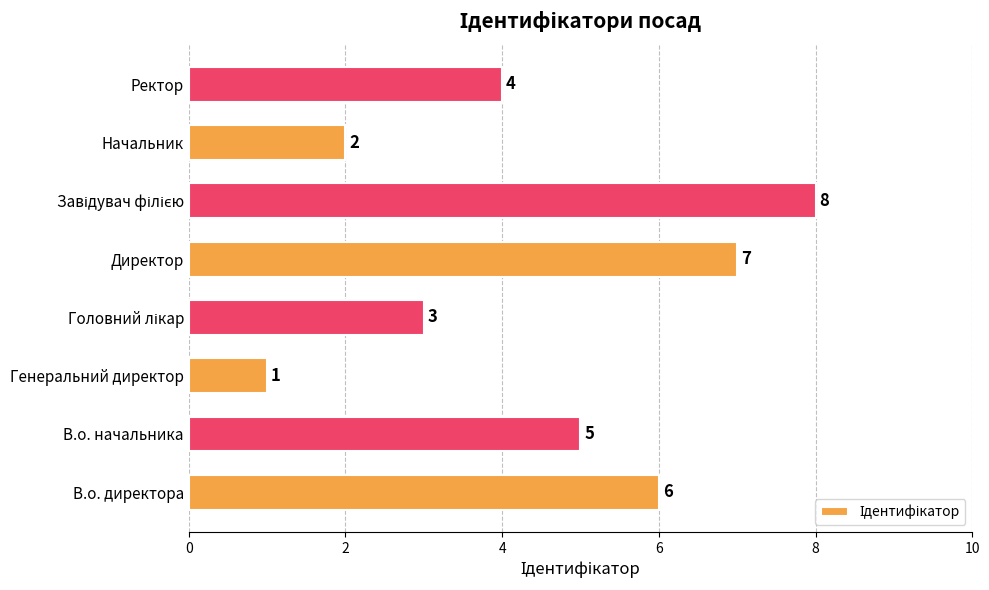

What is the ratio of the value at В.о. начальника to the value at Директор?

0.7